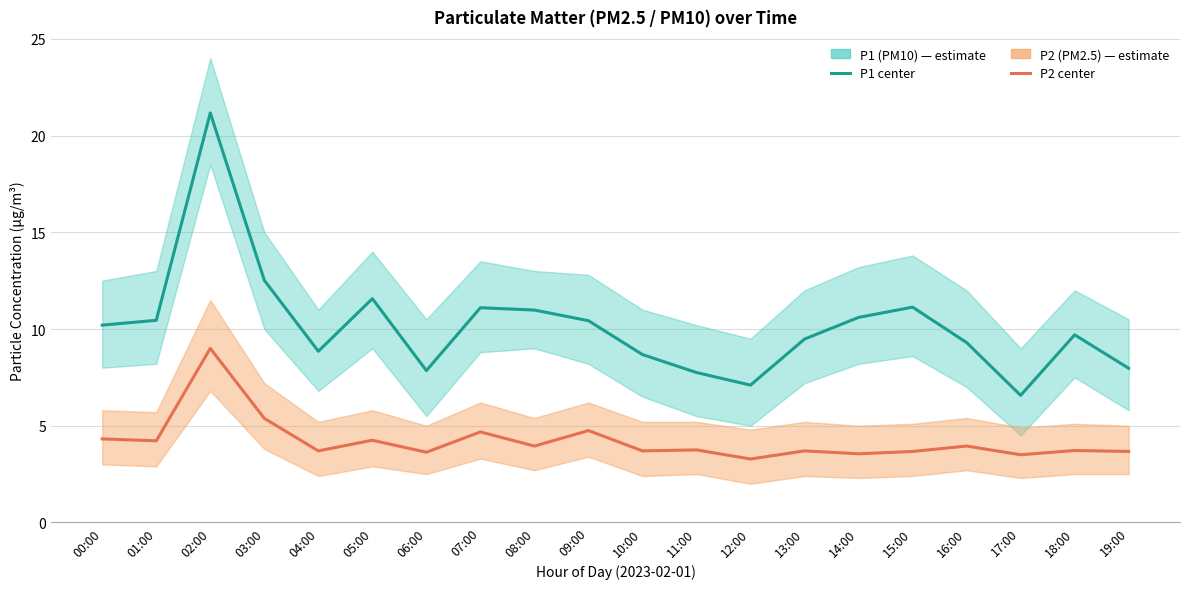

What is the label of the 14th point from the right?

06:00